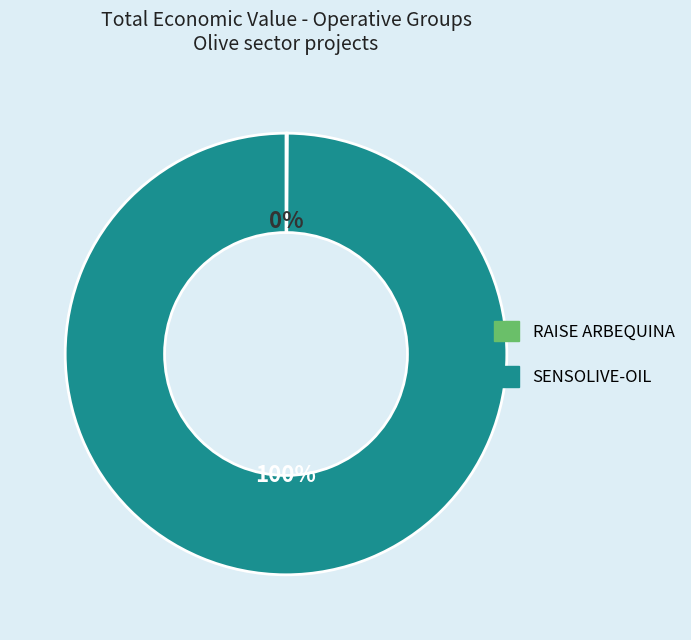

To the nearest percent, what is the difference between the largest and smallest slice percentages?

100%